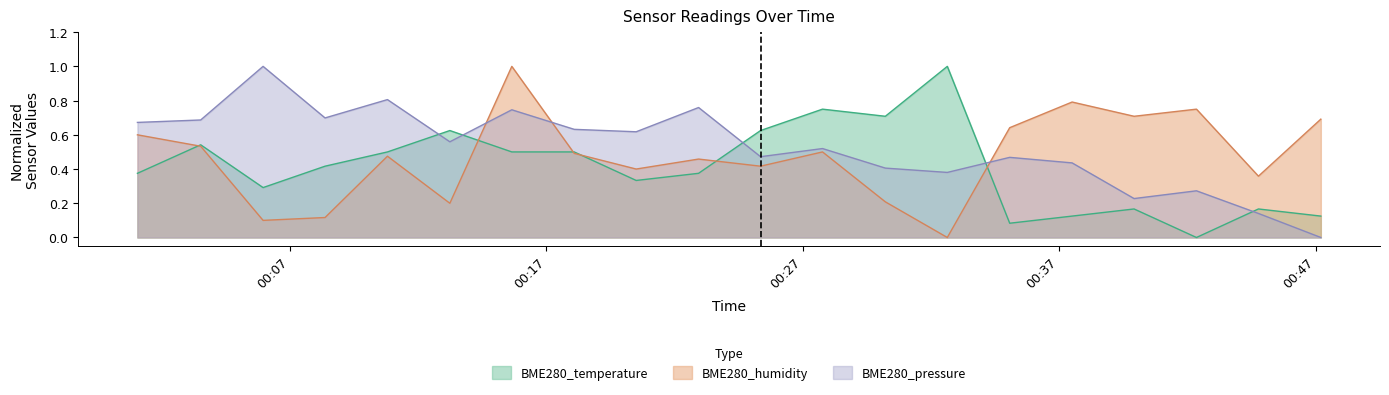

What is the average value of the BME280_temperature series?

0.4